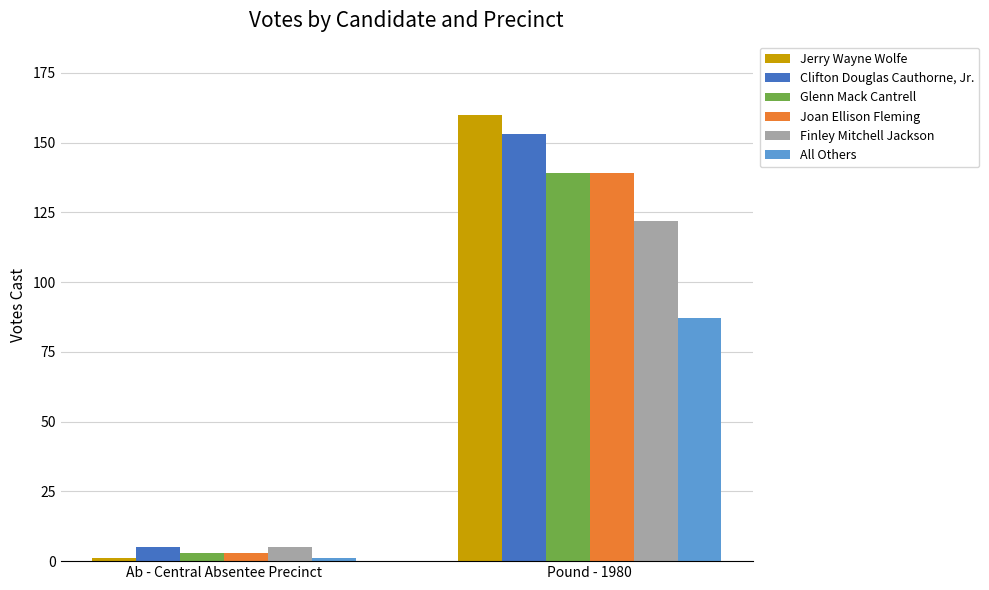

Rank the categories by All Others value from lowest to highest.

Ab - Central Absentee Precinct, Pound - 1980